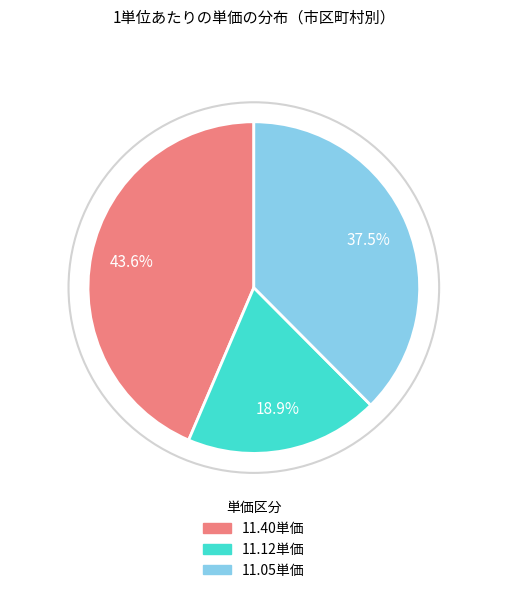

Is there a majority slice in this chart?

No